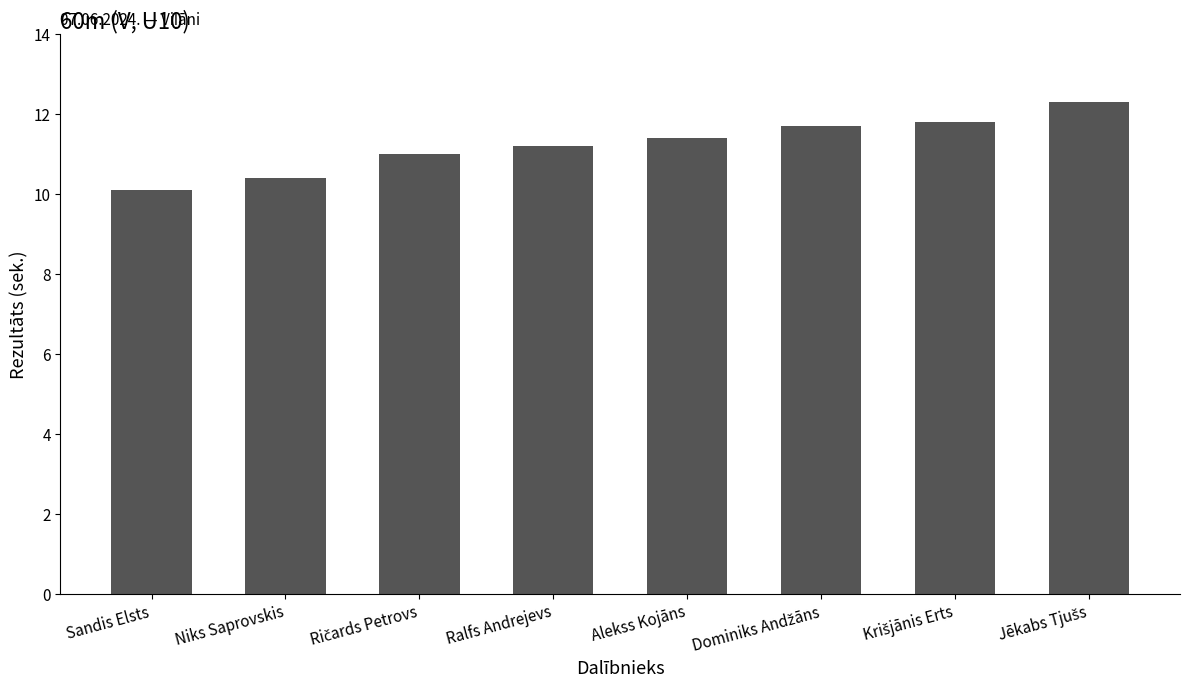

Approximately how many times larger is the value at Alekss Kojāns compared to Ralfs Andrejevs?

1.0